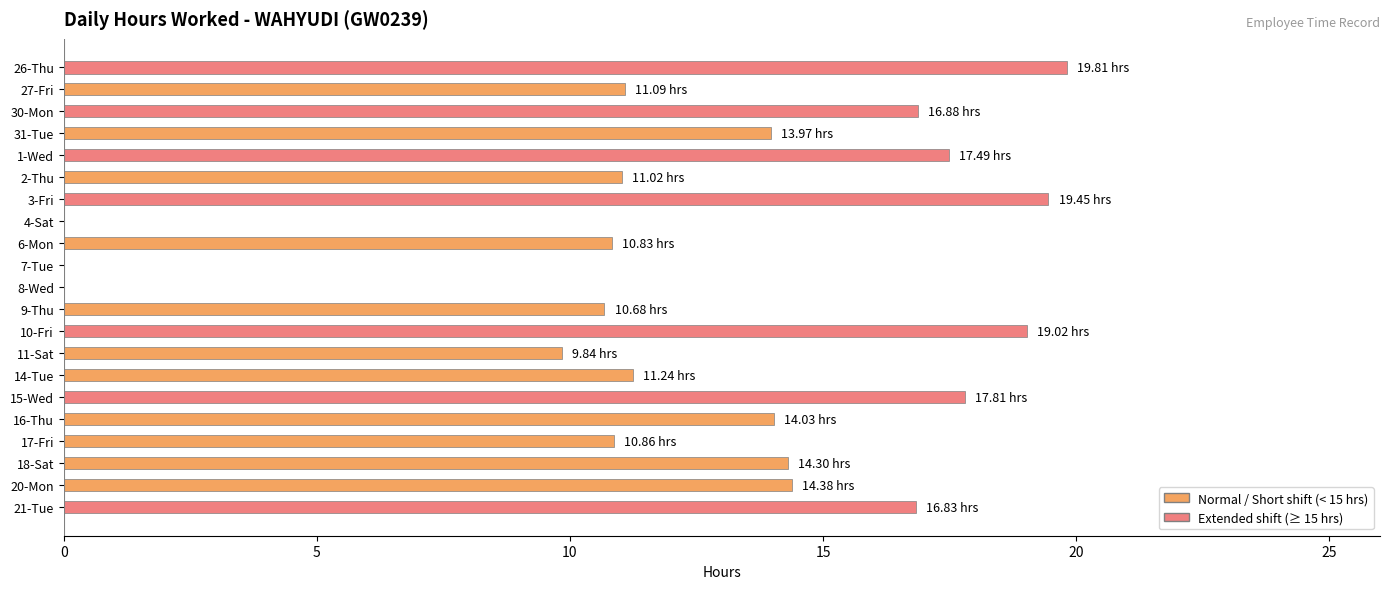

How many series are shown in this chart?

1